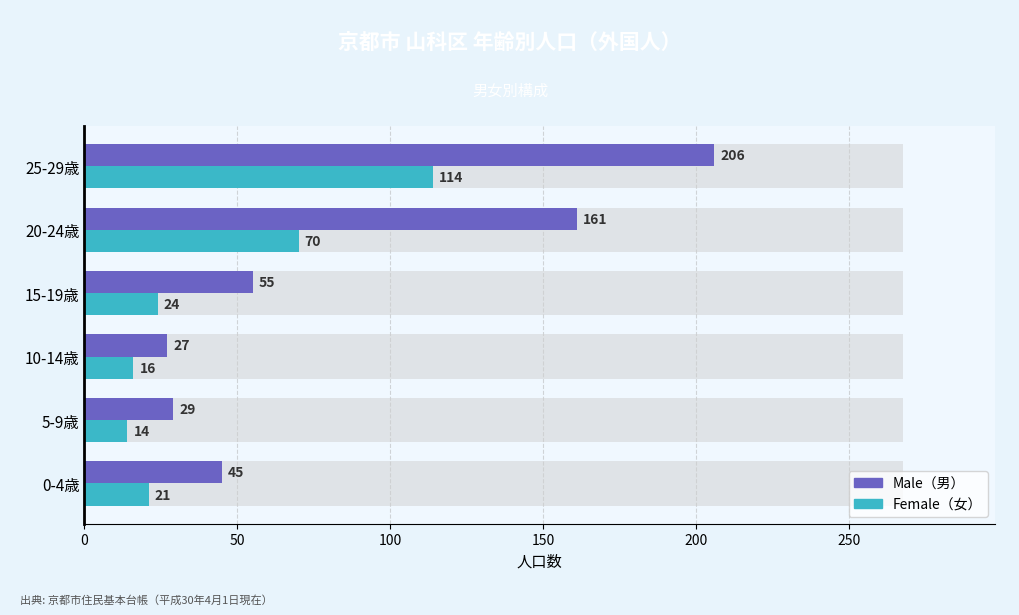

What is the maximum value shown in the chart?

206